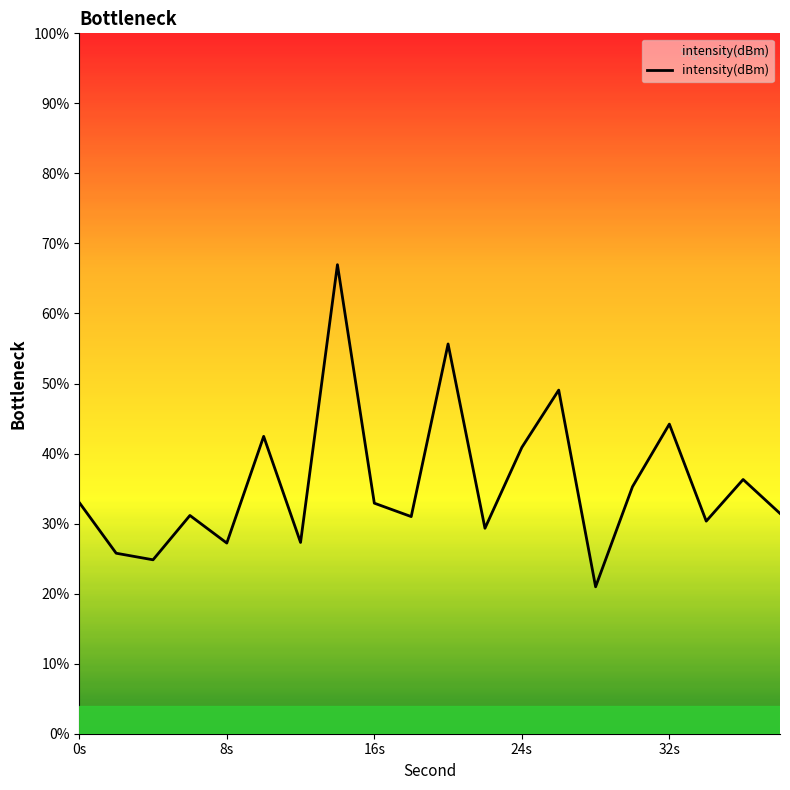

What is the maximum value shown in the chart?

67.0